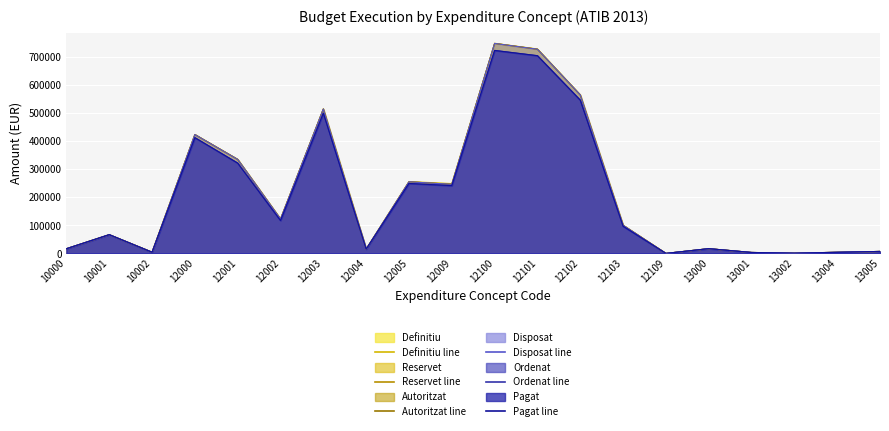

Reading left to right, list all the values displayed in this chart.

Definitiu: 10000=16793.0	10001=66980.0	10002=4564.0	12000=424448.0	12001=335883.0	12002=123158.0	12003=515865.0	12004=15358.0	12005=256634.0	12009=249352.0	12100=750113.0	12101=729844.0	12102=566036.0	12103=100807.0	12109=136.0	13000=17017.0	13001=3492.0	13002=996.0	13004=4119.0	13005=7138.0
Reservet: 10000=16792.2	10001=66979.0	10002=4563.6	12000=424300.1	12001=335569.5	12002=122840.5	12003=515494.0	12004=15357.2	12005=255678.4	12009=246591.4	12100=749539.5	12101=728845.0	12102=565696.7	12103=100544.3	12109=136.0	13000=17016.2	13001=3491.6	13002=996.0	13004=4118.2	13005=7137.9
Autoritzat: 10000=16792.2	10001=66979.0	10002=4563.6	12000=424300.1	12001=335569.5	12002=122840.5	12003=515494.0	12004=15357.2	12005=255678.4	12009=246591.4	12100=749539.5	12101=728845.0	12102=565696.7	12103=100544.3	12109=136.0	13000=17016.2	13001=3491.6	13002=996.0	13004=4118.2	13005=7137.9
Disposat: 10000=16792.2	10001=66979.0	10002=4563.6	12000=424300.1	12001=335569.5	12002=122840.5	12003=515494.0	12004=15357.2	12005=255678.4	12009=246591.4	12100=749539.5	12101=728845.0	12102=565696.7	12103=100544.3	12109=136.0	13000=17016.2	13001=3491.6	13002=996.0	13004=4118.2	13005=7137.9
Pagat: 10000=16792.2	10001=66979.0	10002=4302.1	12000=413253.1	12001=322450.7	12002=117417.0	12003=500695.0	12004=15302.4	12005=249709.9	12009=241976.2	12100=724553.0	12101=705799.1	12102=547180.1	12103=97074.7	12109=136.0	13000=17016.2	13001=3491.6	13002=996.0	13004=4118.2	13005=7137.9
Ordenat: 10000=16792.2	10001=66979.0	10002=4302.1	12000=413253.1	12001=322450.7	12002=117417.0	12003=500695.0	12004=15302.4	12005=249709.9	12009=241976.2	12100=724553.0	12101=705799.1	12102=547180.1	12103=97074.7	12109=136.0	13000=17016.2	13001=3491.6	13002=996.0	13004=4118.2	13005=7137.9